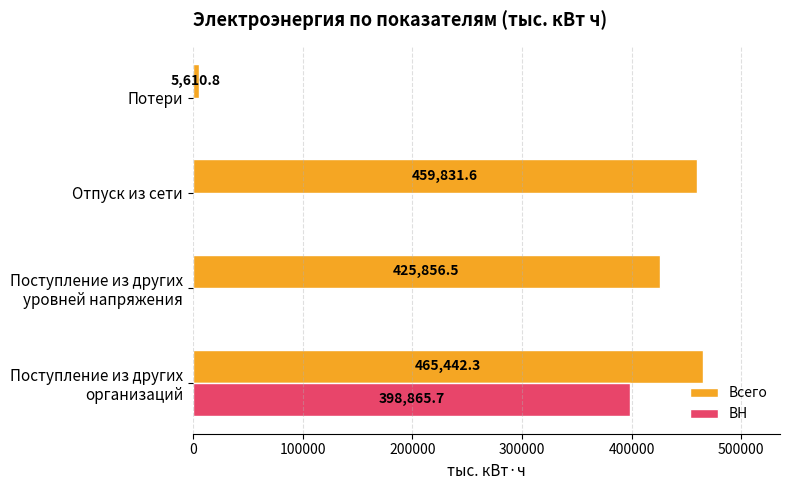

Which series has the largest total across all categories?

Всего